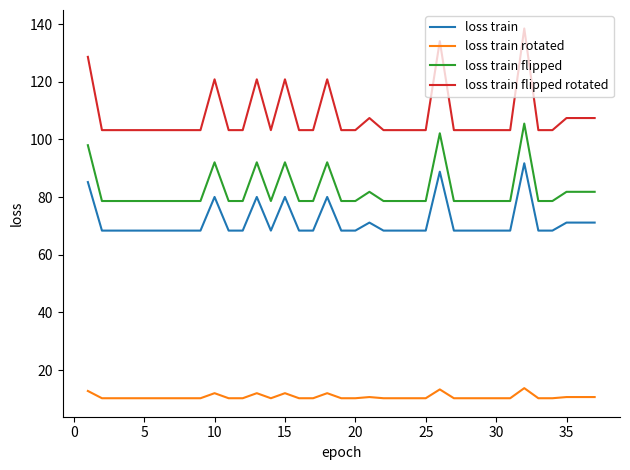

True or false: loss train flipped and loss train flipped rotated intersect in this chart.

False